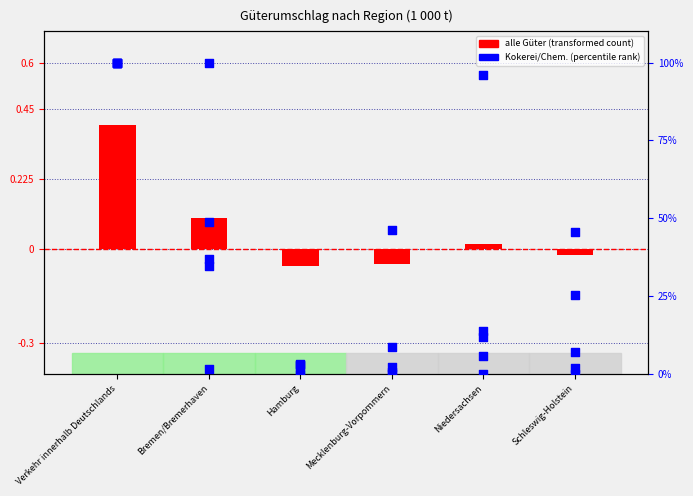

Which series contains the lowest Y value?

alle Güter-abteilungen zusammen